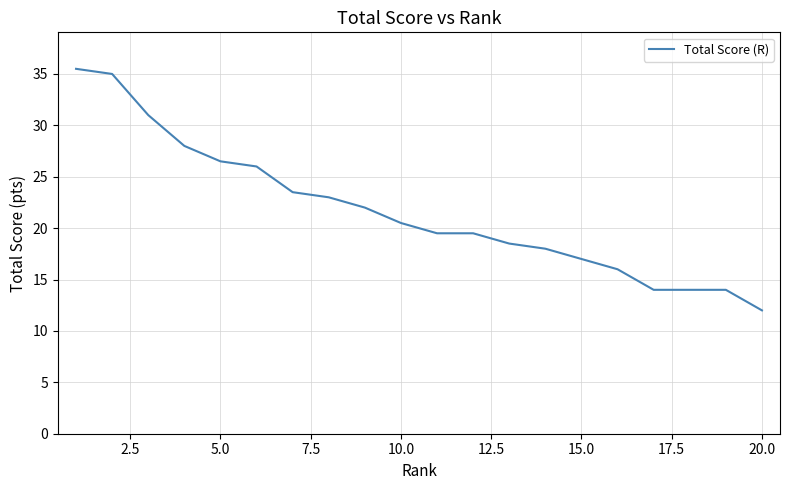

What is the greatest value displayed?

35.5